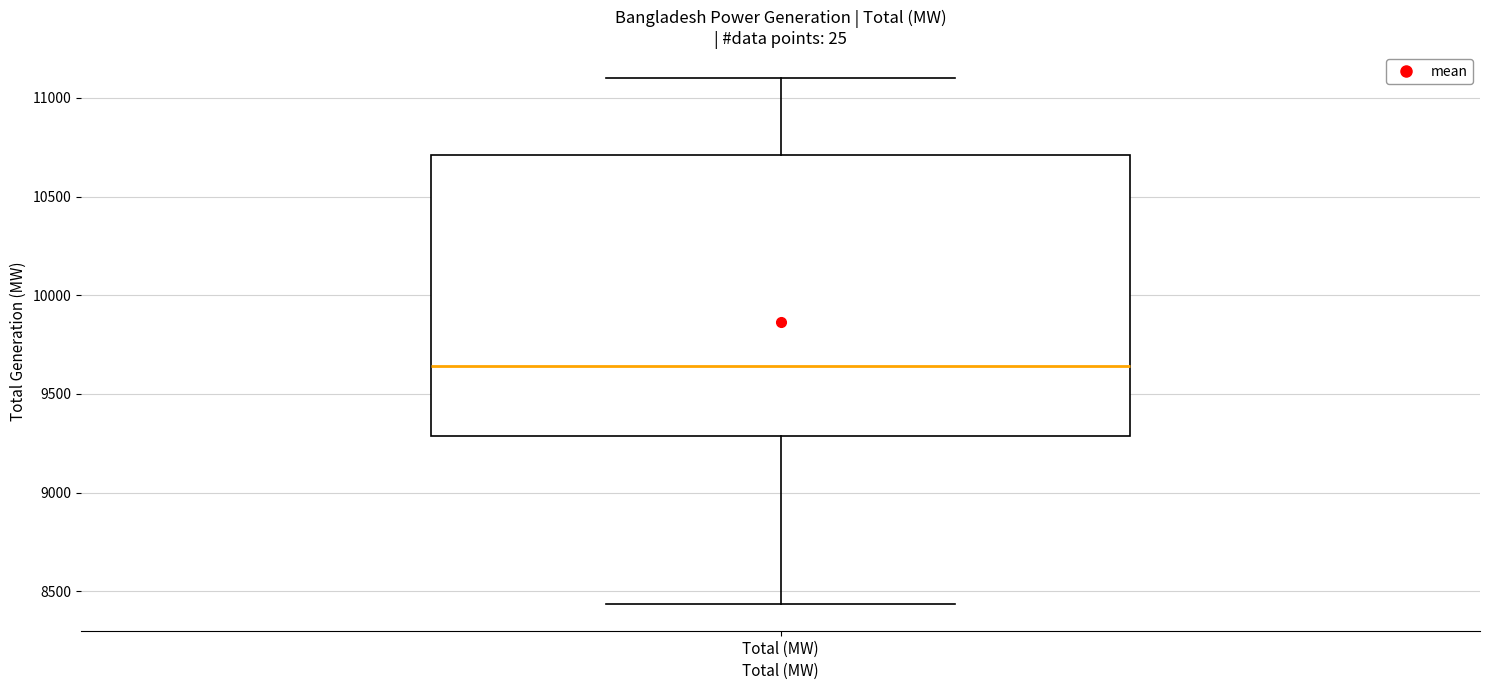

Where does the lower whisker of the box for Total (MW) end on the y-axis? The values are not printed on the chart, so give them approximately, as read against the axis.

8450